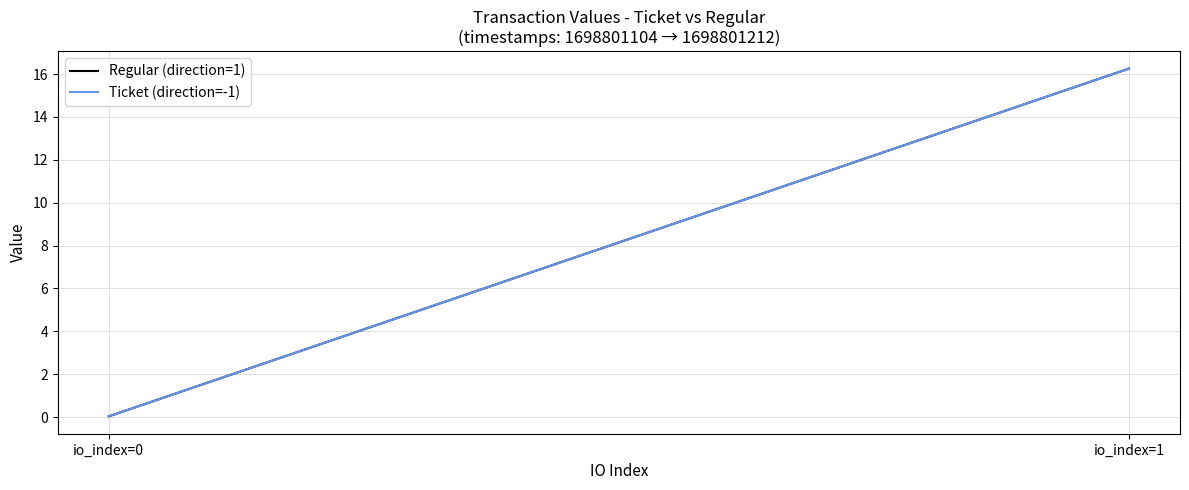

Reading left to right, transcribe all the data shown in this chart.

Regular (direction=1): io_index=0=0.0	io_index=1=16.3
Ticket (direction=-1): io_index=0=0.0	io_index=1=16.3